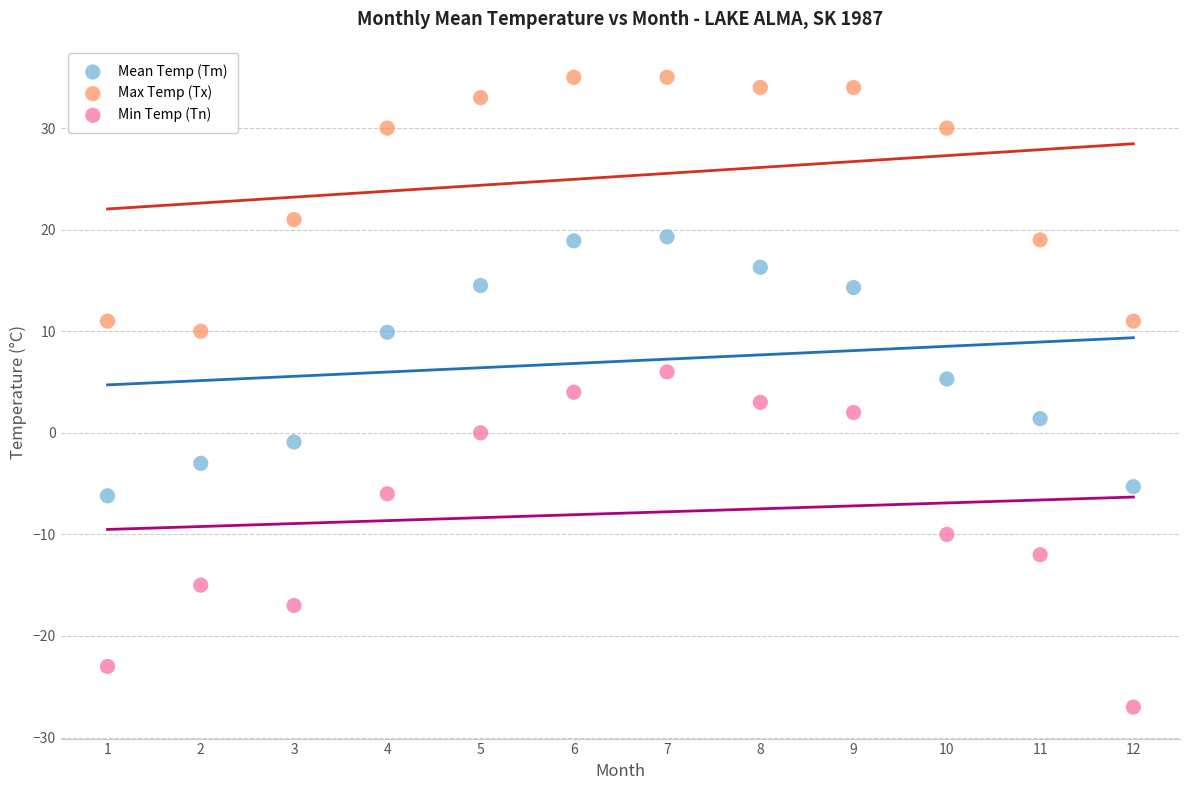

Which series contains the highest Y value?

Max Temp (Tx)